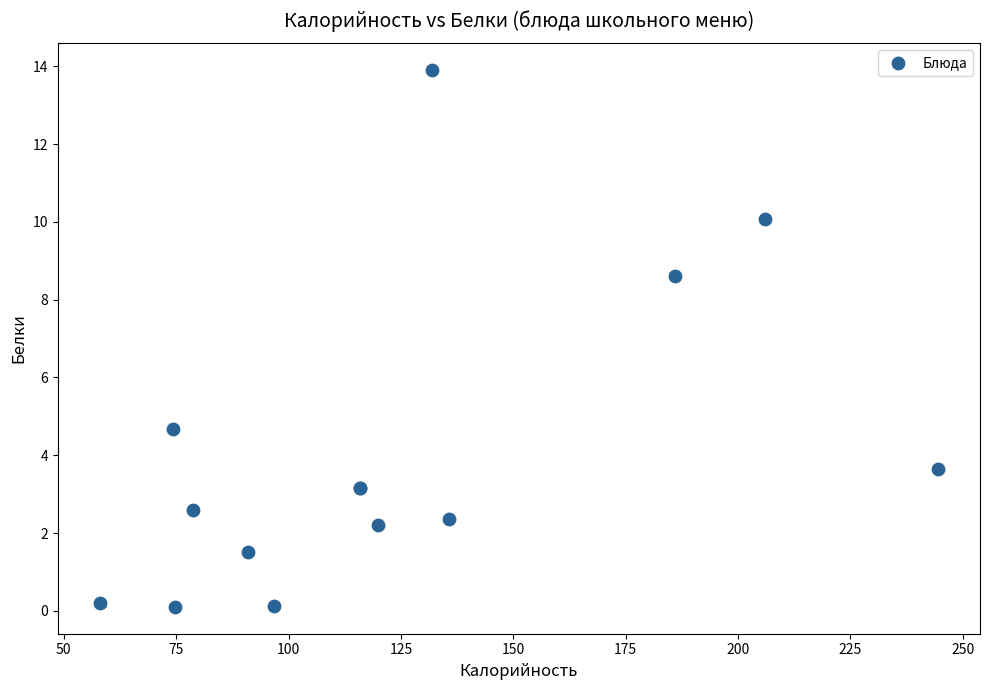

What Y value in the scatter plot is closest to 7?

8.6